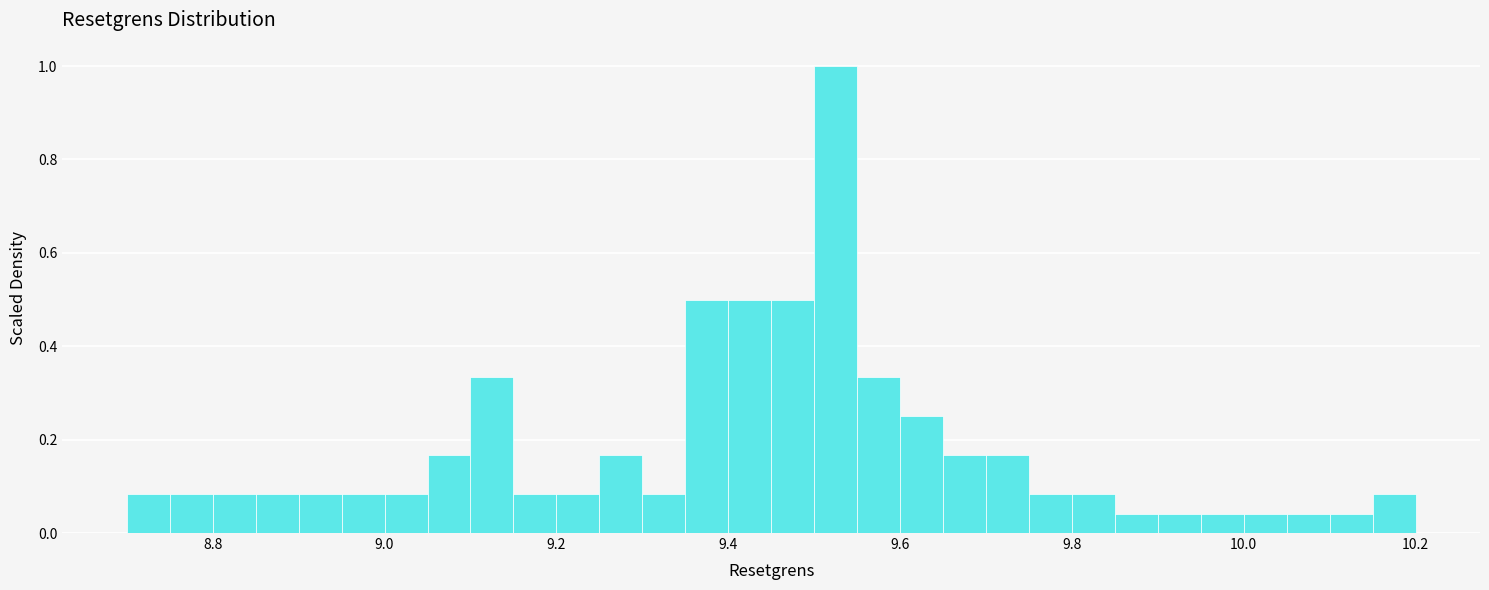

Read against the x-axis, roughly where is the centre of the tallest bar?

9.52